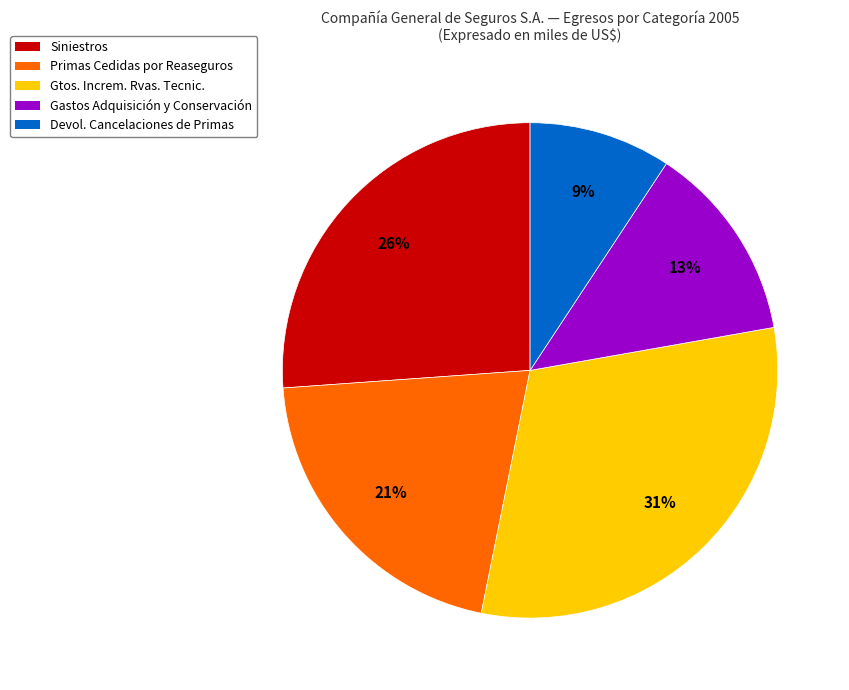

To the nearest percent, what is the difference between the largest and smallest slice percentages?

22%